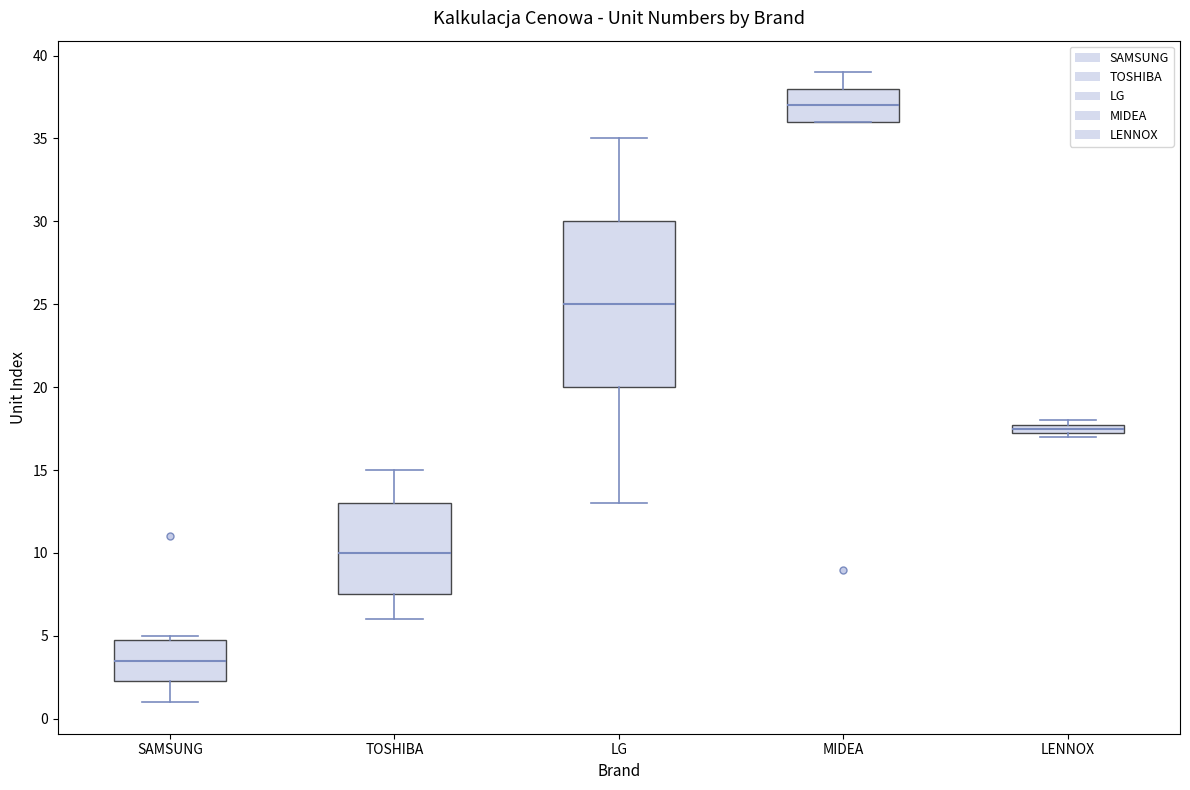

Which box's median line is the highest?

MIDEA